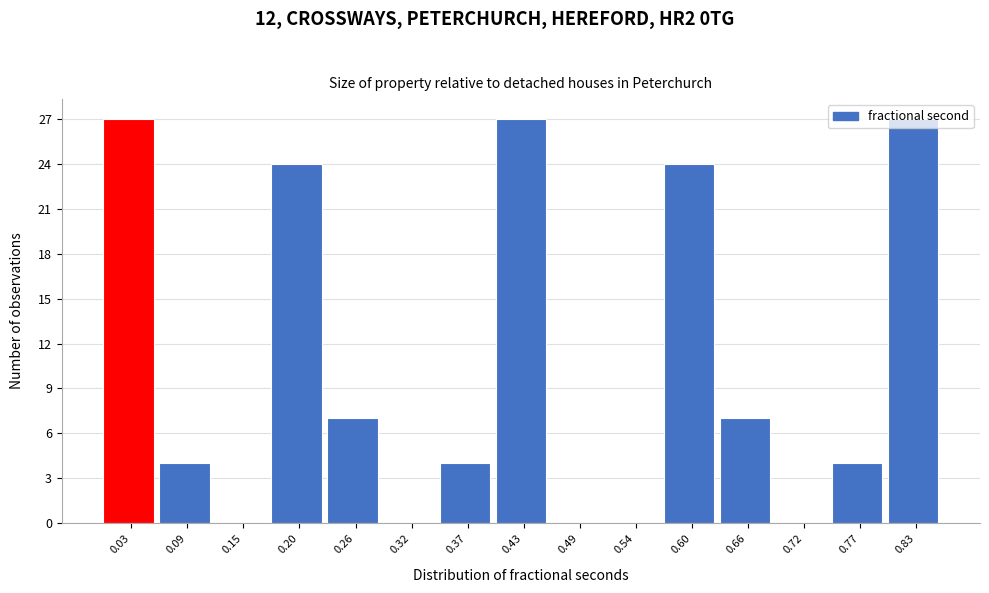

How tall is the bar that spans 0.01 to 0.06 on the x-axis? Neither the bar edges nor the heights are printed on the chart, so give them approximately, as read against the axes.

27